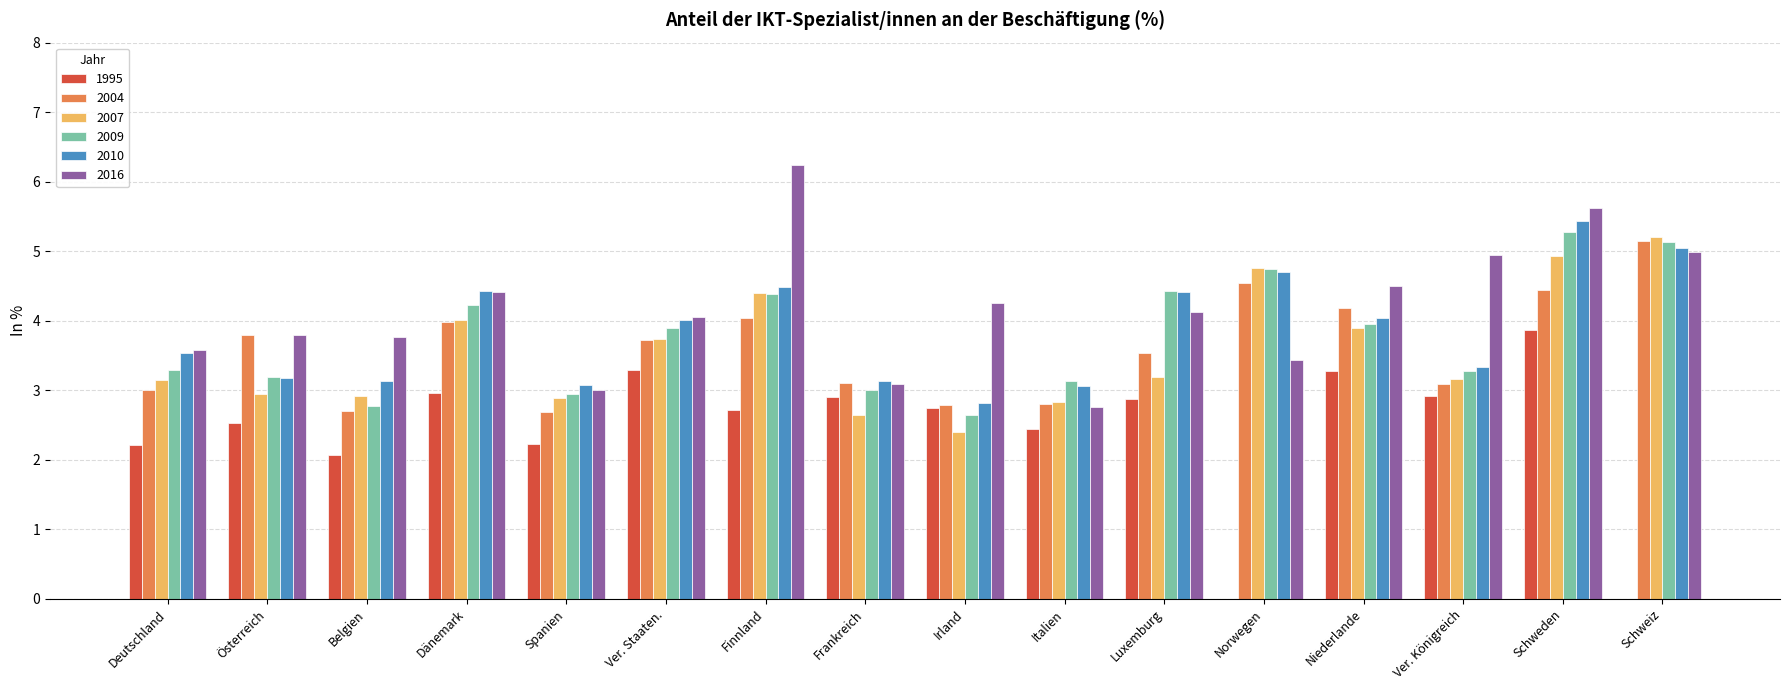

Which series has the largest total across all categories?

2016